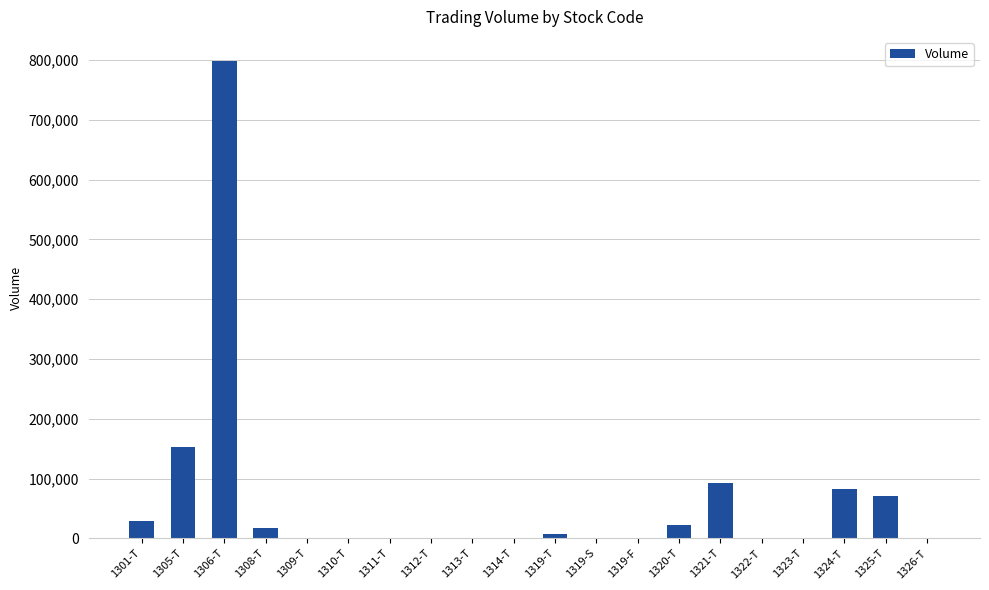

What is the approximate value at 1310-T, to the nearest 50?

700